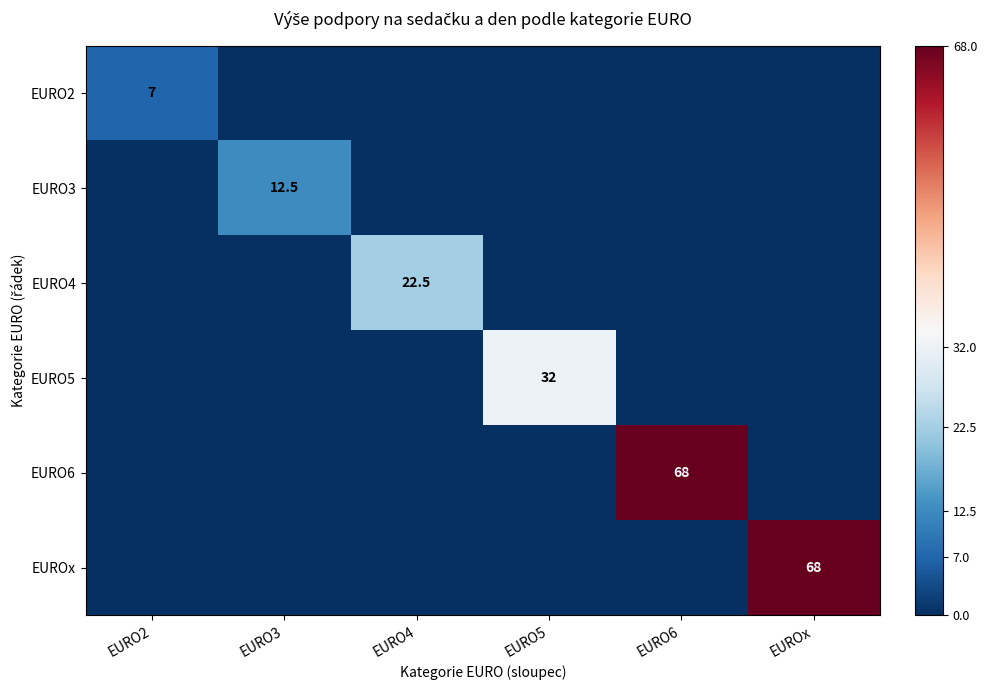

How many values in the EURO6 series exceed 0?

1